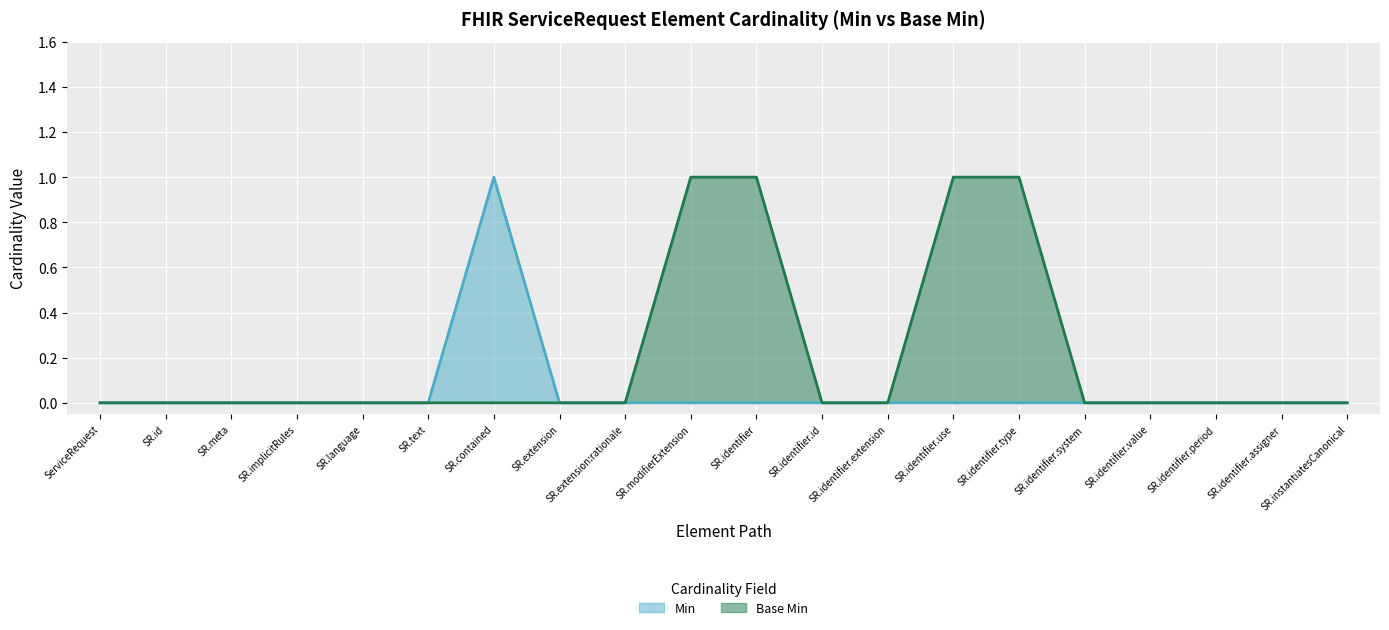

True or false: Base Min and Min intersect in this chart.

False